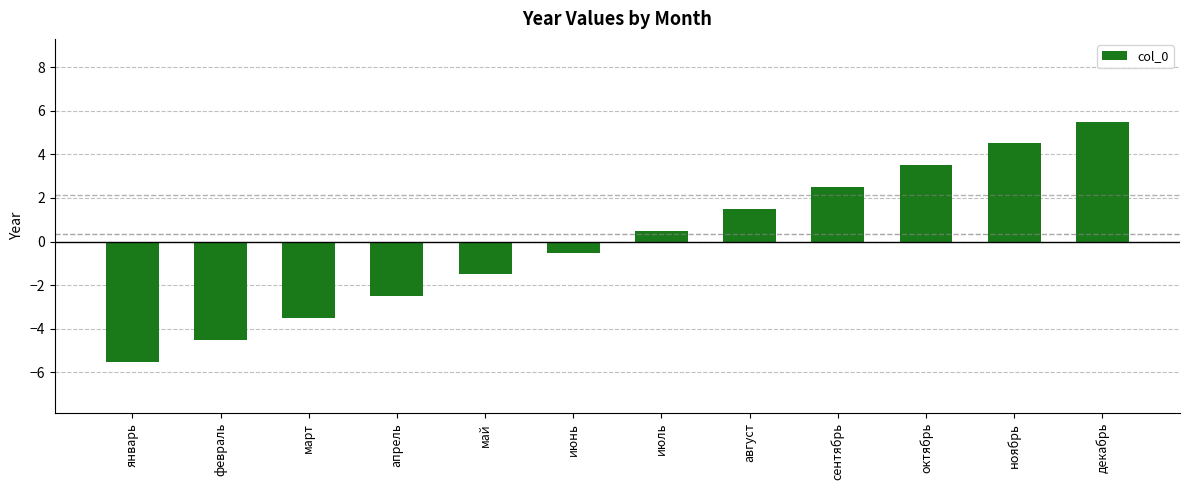

What is the smallest value displayed?

-5.5